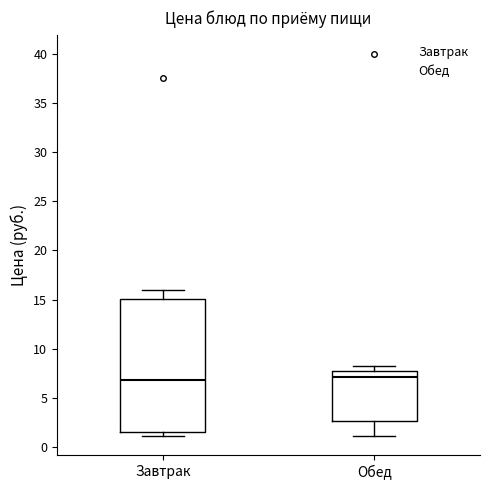

Reading left to right, transcribe this box plot: for each box, give where its median line is, the range the box spans, and where its two whiskers end, as read against the y-axis. The values are not printed on the chart, so give them approximately, as read against the axis.

Завтрак: median 7.0, box 1.5 to 15.0, whiskers 1.0 to 16.0
Обед: median 7.0, box 2.5 to 7.5, whiskers 1.0 to 8.0